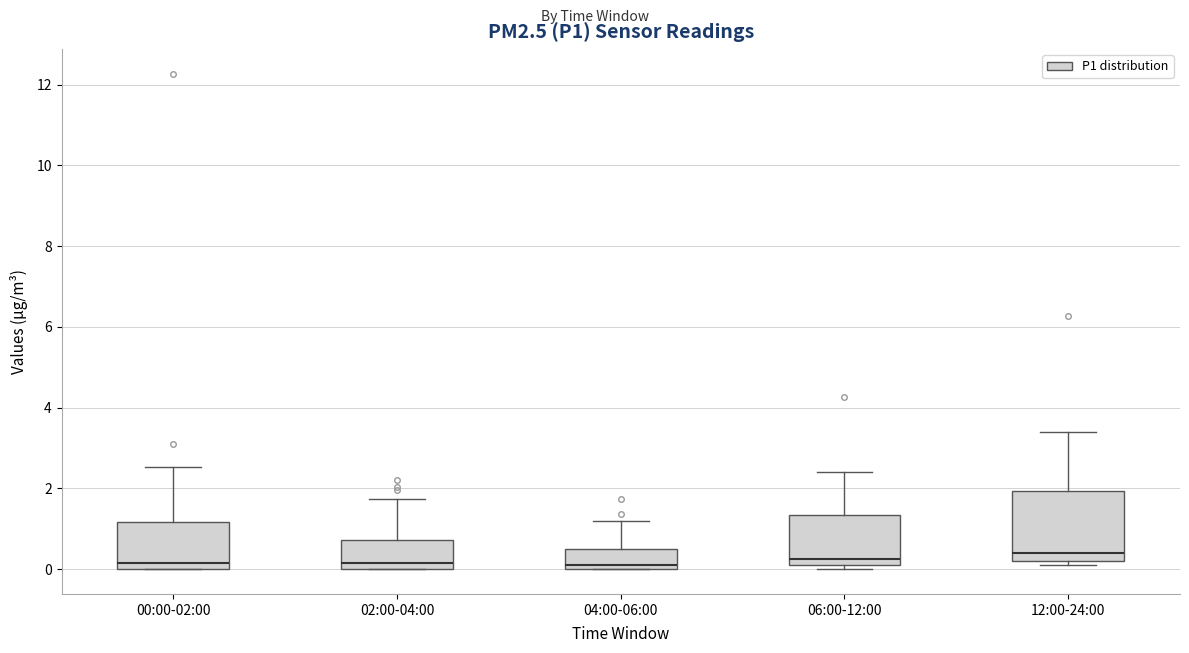

Reading left to right, transcribe this box plot: for each box, give where its median line is, the range the box spans, and where its two whiskers end, as read against the y-axis. The values are not printed on the chart, so give them approximately, as read against the axis.

00:00-02:00: median 0.2, box 0.0 to 1.2, whiskers 0.0 to 2.6
02:00-04:00: median 0.2, box 0.0 to 0.8, whiskers 0.0 to 1.8
04:00-06:00: median 0.2, box 0.0 to 0.6, whiskers 0.0 to 1.2
06:00-12:00: median 0.2 (just above the box's lower edge), box 0.2 to 1.4, whiskers 0.0 to 2.4
12:00-24:00: median 0.4, box 0.2 to 2.0, whiskers 0.2 (just below the box's lower edge) to 3.4